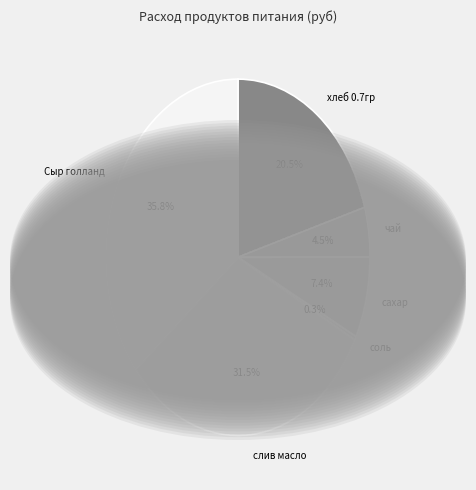

Rank the categories by value from lowest to highest.

соль, чай, сахар, хлеб 0.7гр, слив масло, Сыр голланд